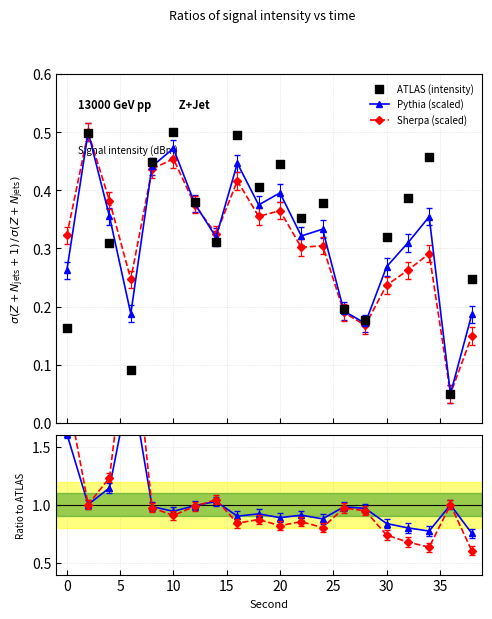

True or false: Pythia (scaled) has more than 0 points higher than both neighbors.

True